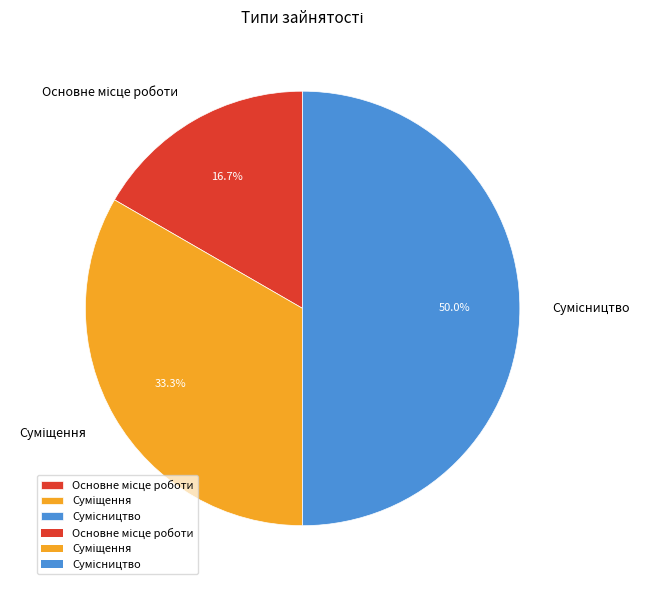

Rank the categories by value from highest to lowest.

Сумісництво, Суміщення, Основне місце роботи